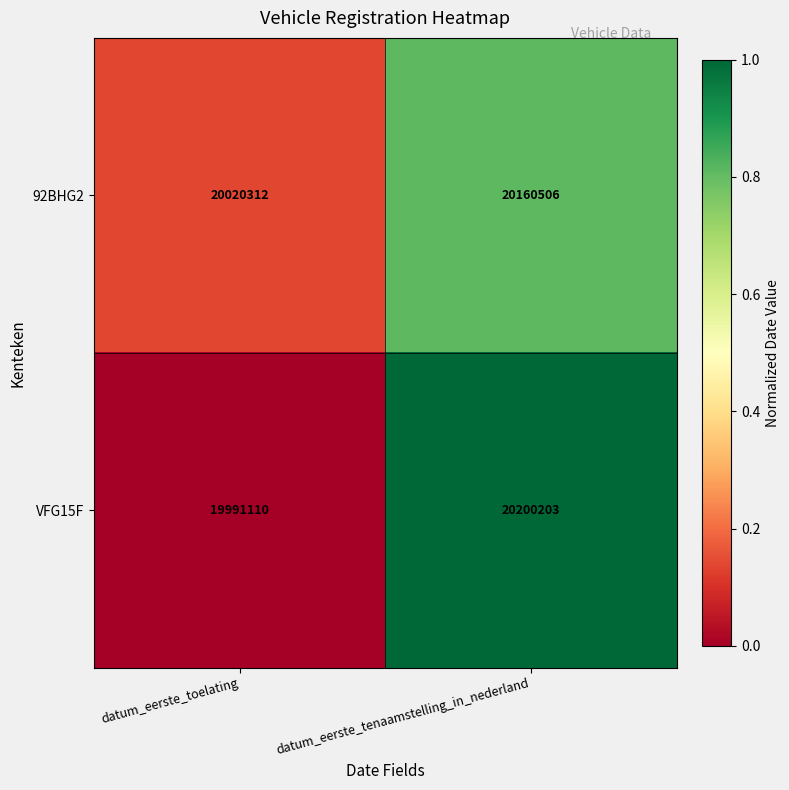

Which series has the largest range (max minus min)?

VFG15F